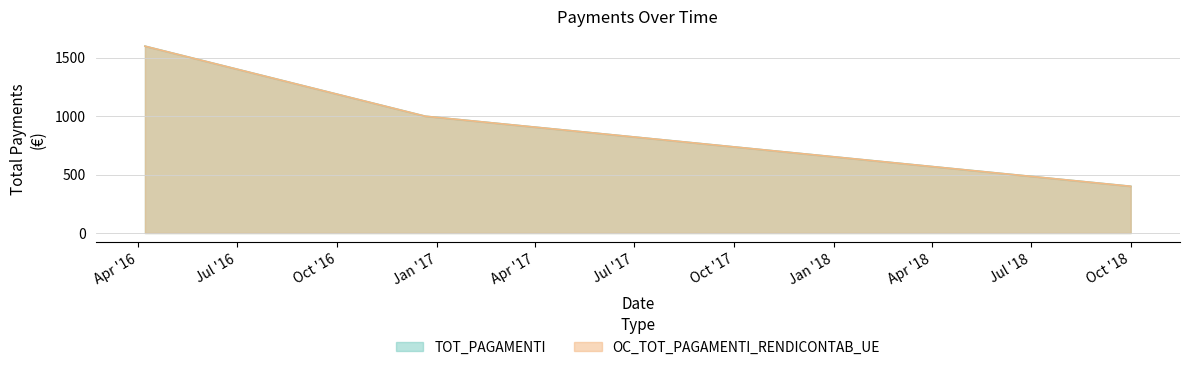

Is it true that TOT_PAGAMENTI equals 400 at Oct '18?

True